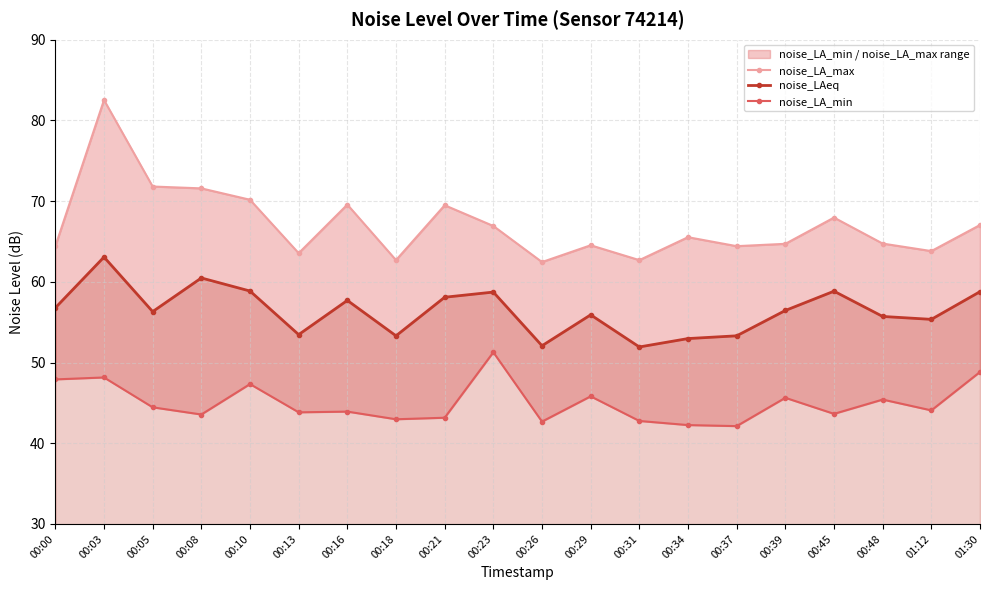

At which category is the sum across all series the highest?

00:03